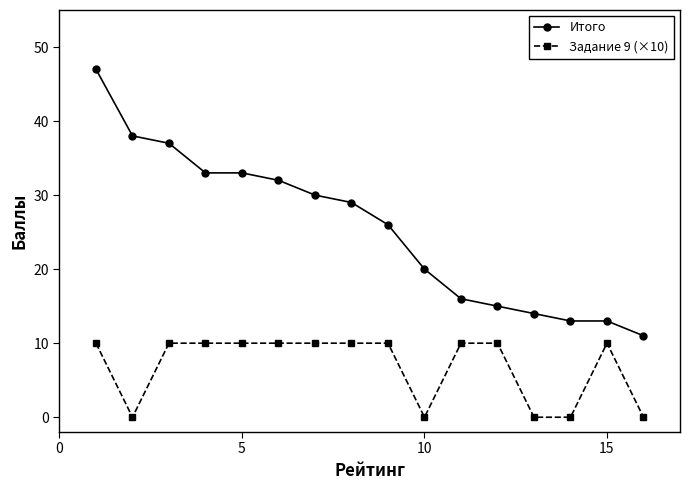

What is the lowest value of the Итого series?

11